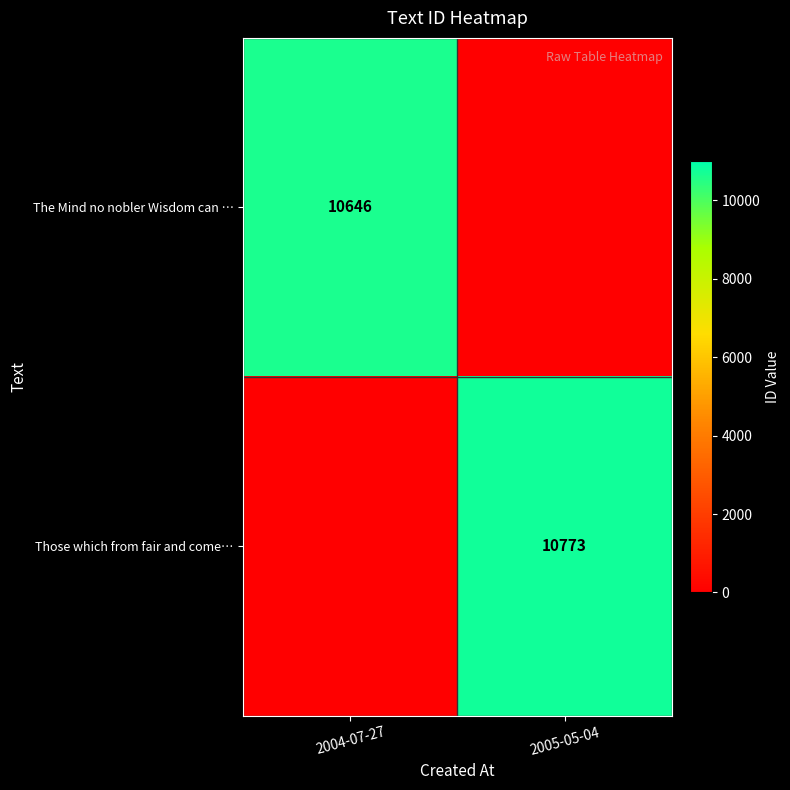

The value of The Mind no nobler Wisdom can … at 2004-07-27 is 10646. True or false?

True